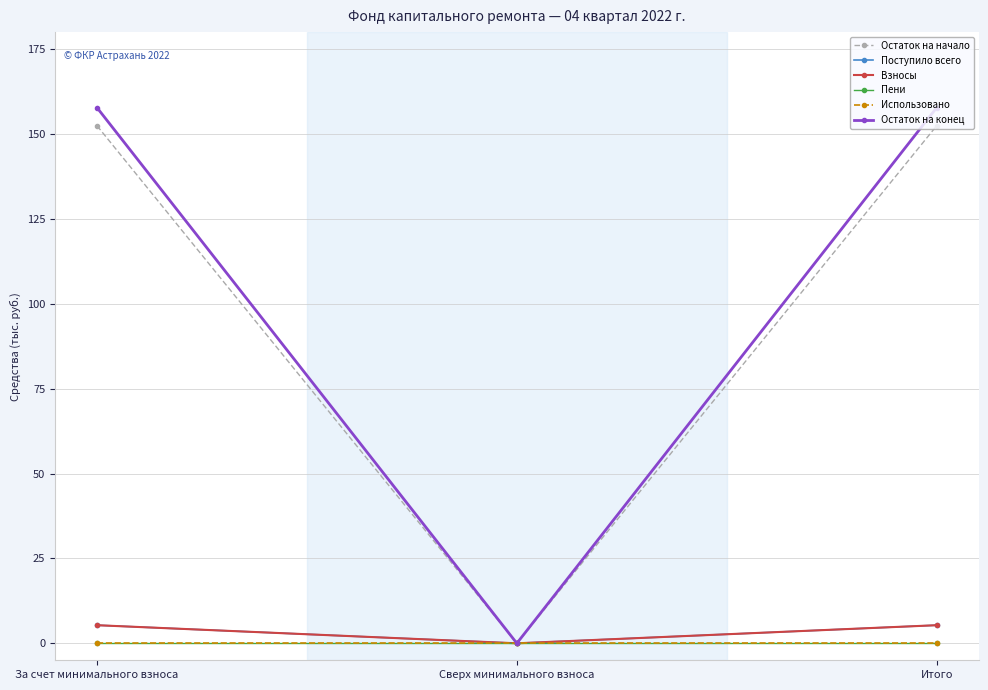

What is the difference between the highest and lowest values at За счет минимального взноса?

157.8